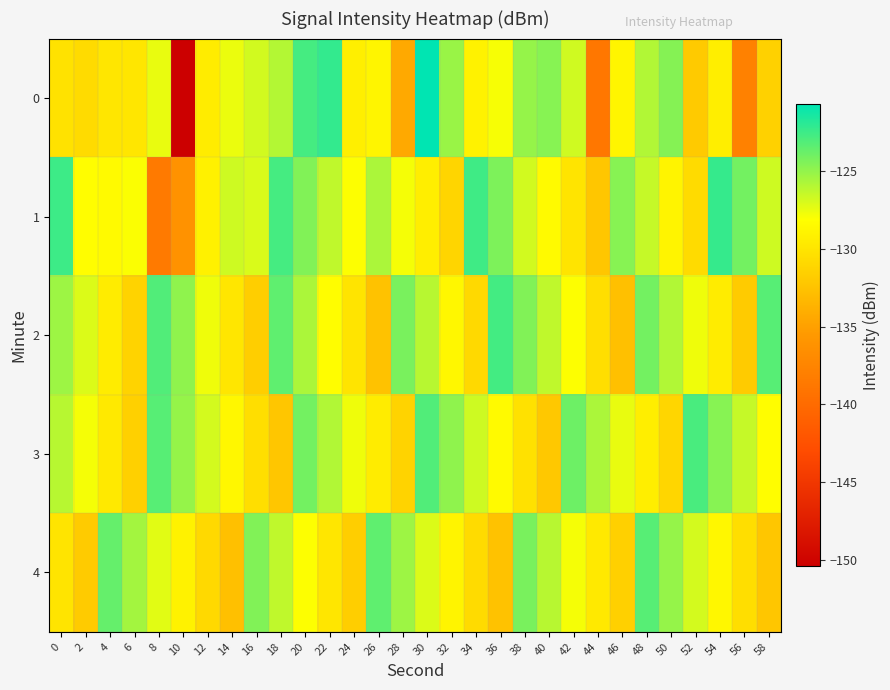

How many distinct data groups are displayed?

5